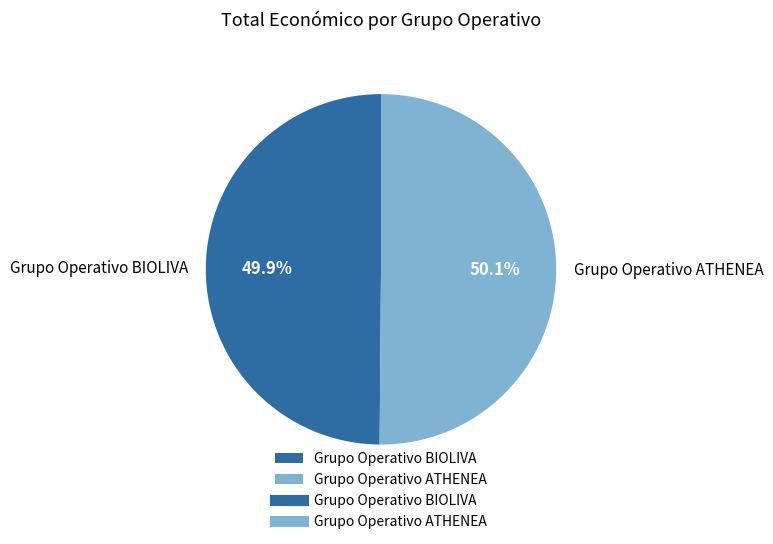

To the nearest percent, what is the average slice percentage?

50%